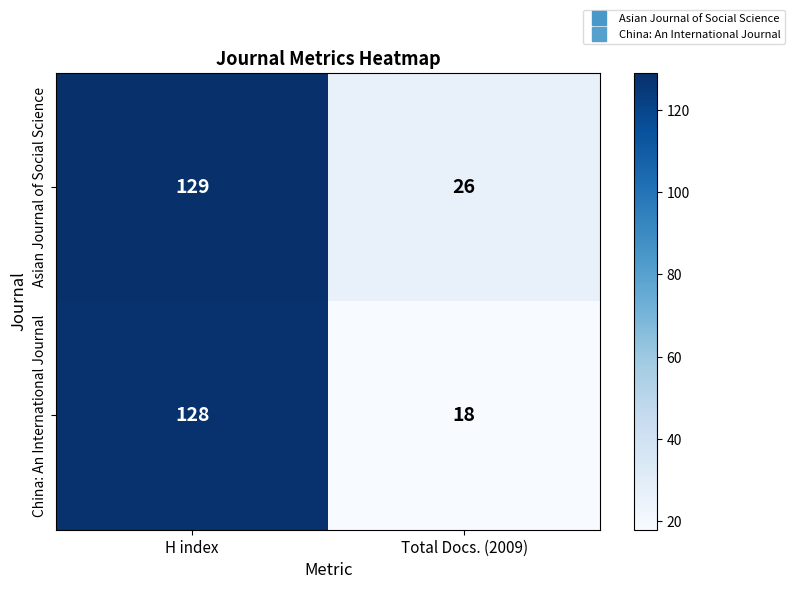

At which label does China: An International Journal reach its peak?

H index